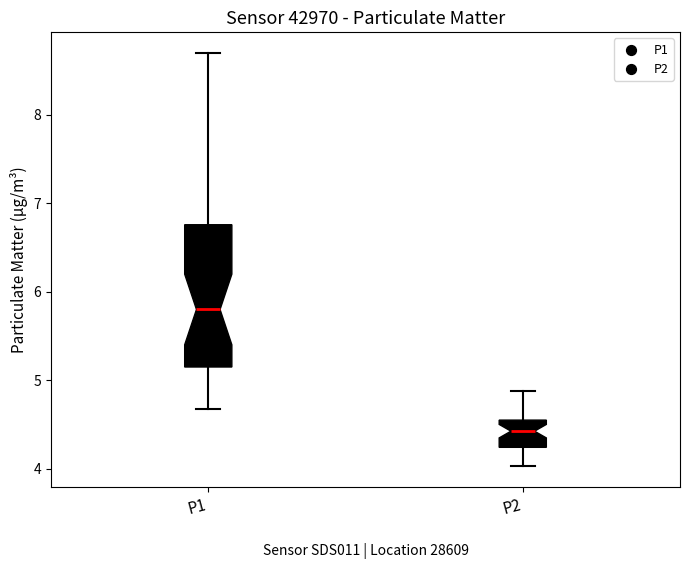

Reading left to right, transcribe this box plot: for each box, give where its median line is, the range the box spans, and where its two whiskers end, as read against the y-axis. The values are not printed on the chart, so give them approximately, as read against the axis.

P1: median 5.8, box 5.2 to 6.8, whiskers 4.7 to 8.7
P2: median 4.4, box 4.2 to 4.6, whiskers 4.0 to 4.9